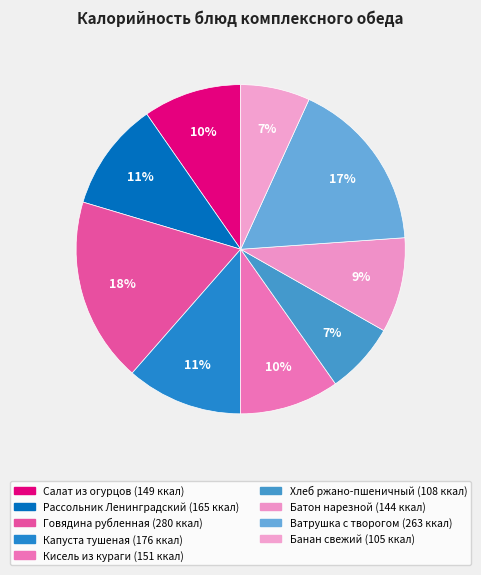

To the nearest percent, what portion does Батон нарезной represent?

9%